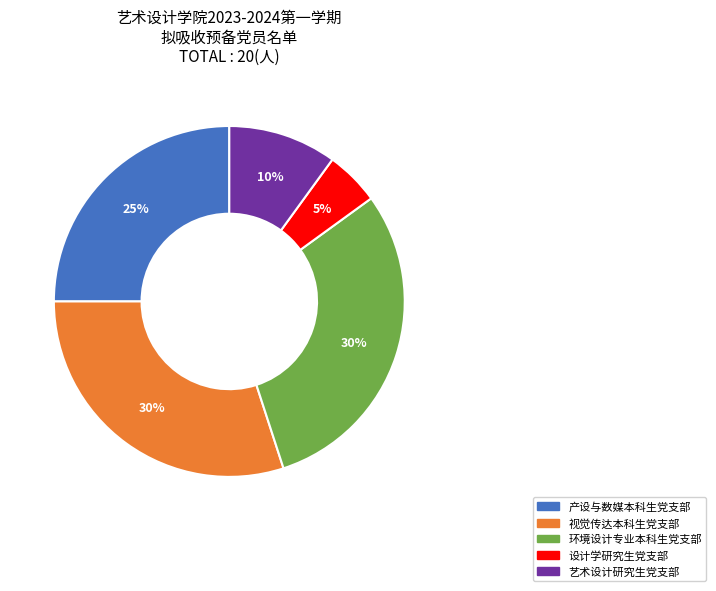

Is it true that 艺术设计研究生党支部 is 18% of the pie?

False